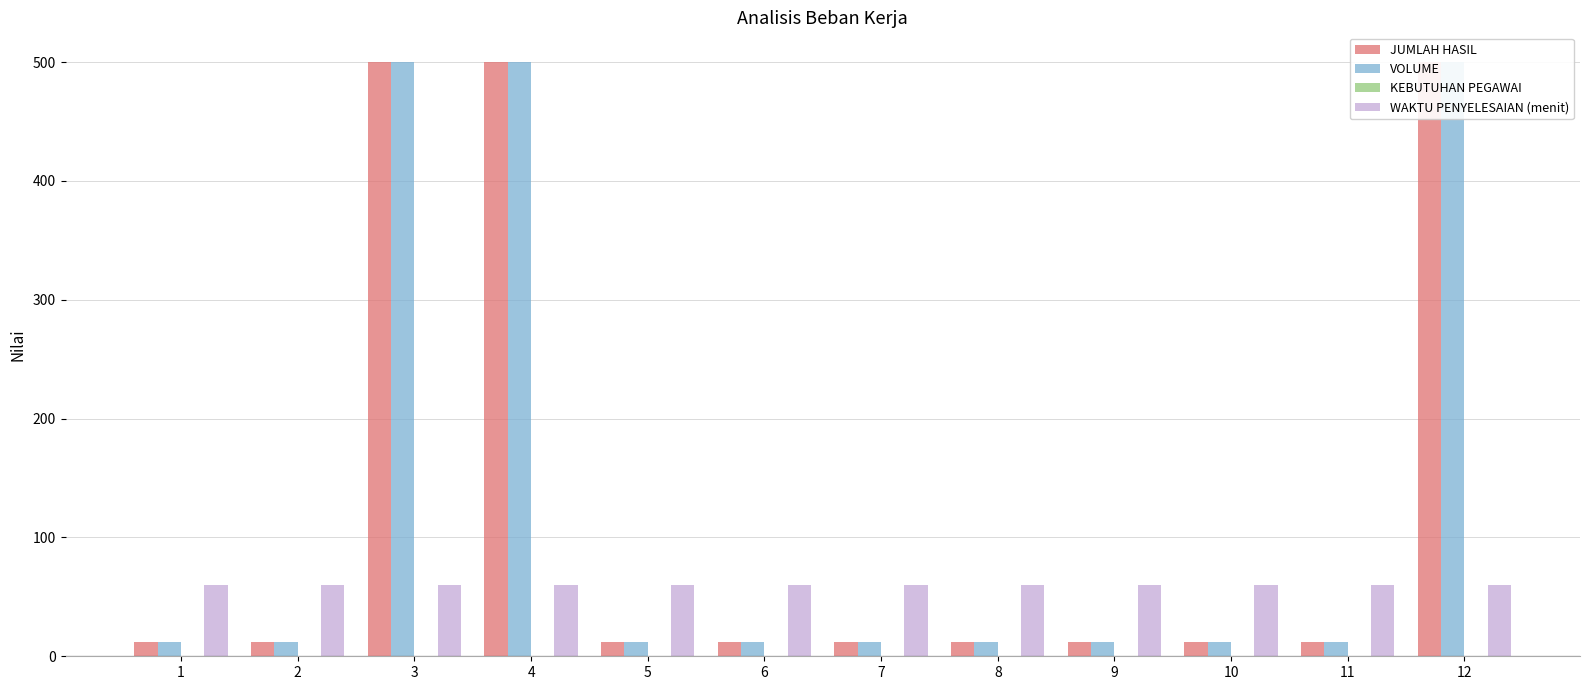

Which category has the highest value in the KEBUTUHAN PEGAWAI series?

3